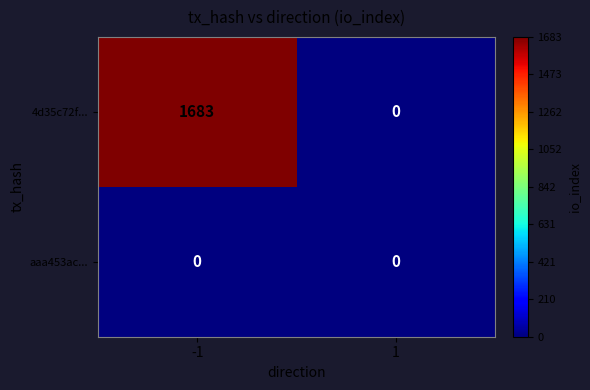

Is the value of 4d35c72f... at -1 greater than the value of aaa453ac... at 1?

Yes